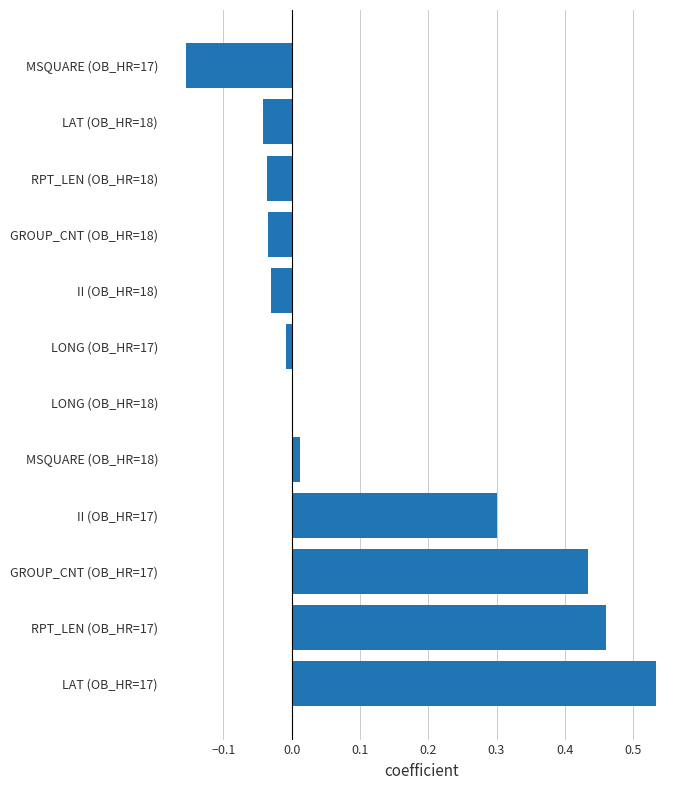

Read the value at II (OB_HR=17).

0.3